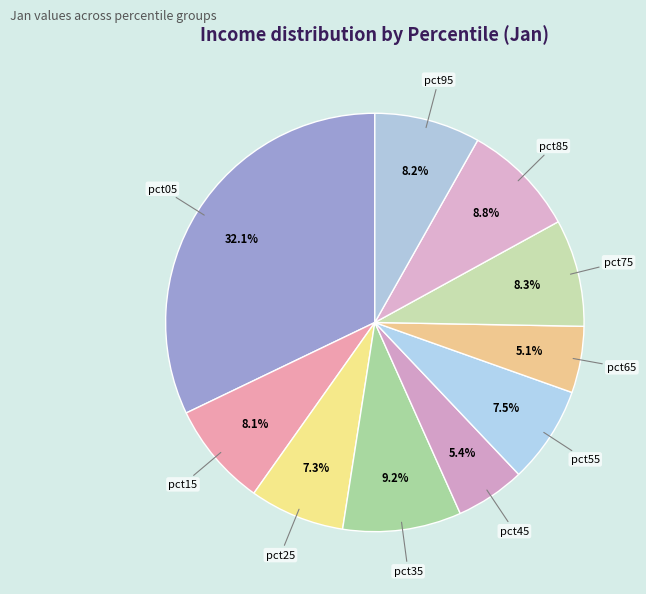

How many slices are in this pie chart?

10